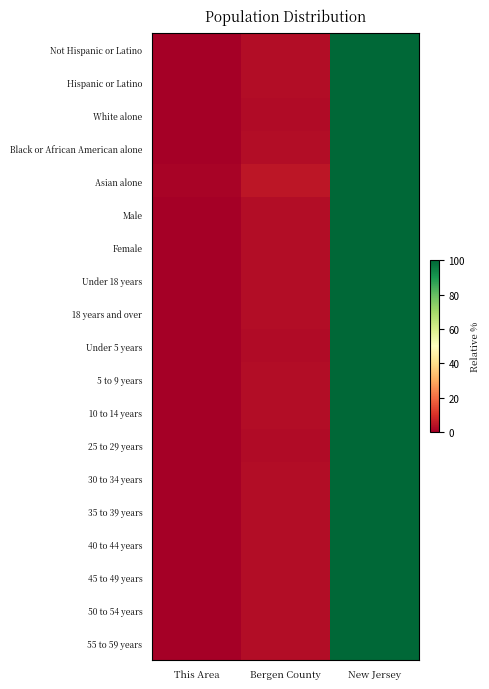

What is the spread (max minus min) of values at This Area?

0.8